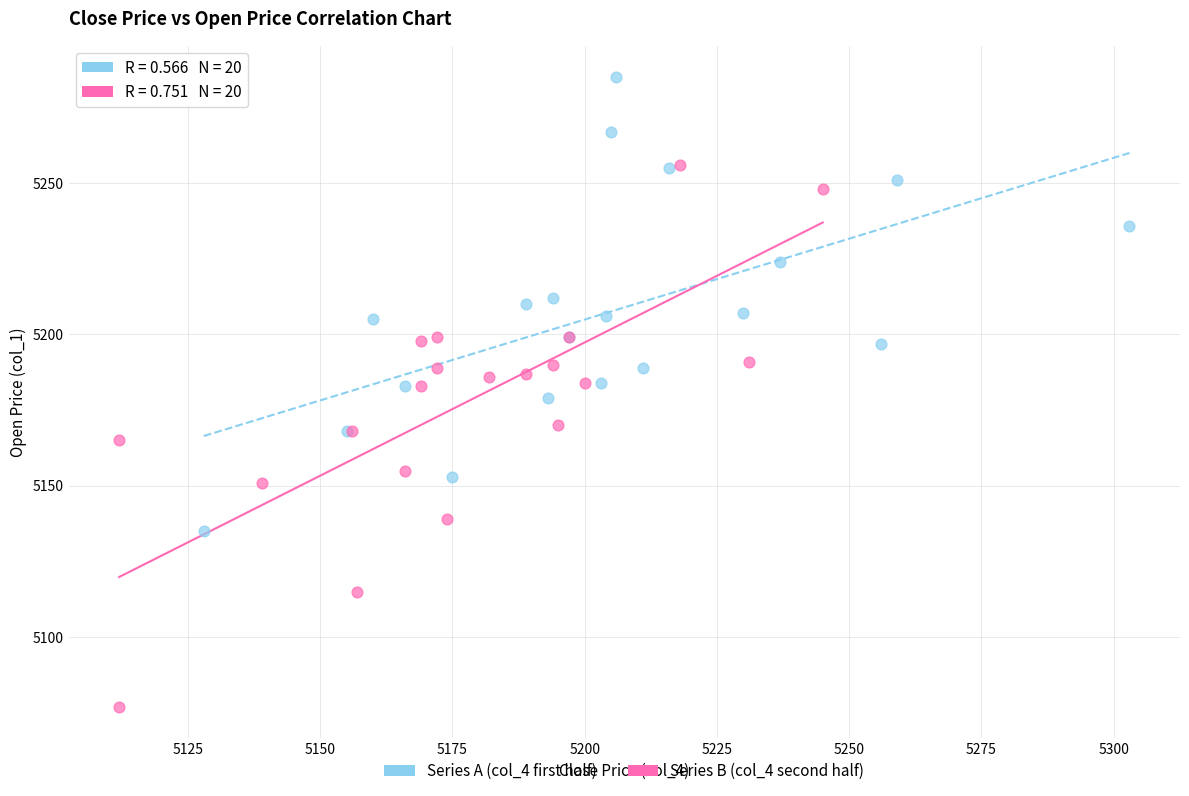

Which series contains the lowest Y value?

Series B (col_4 second half)